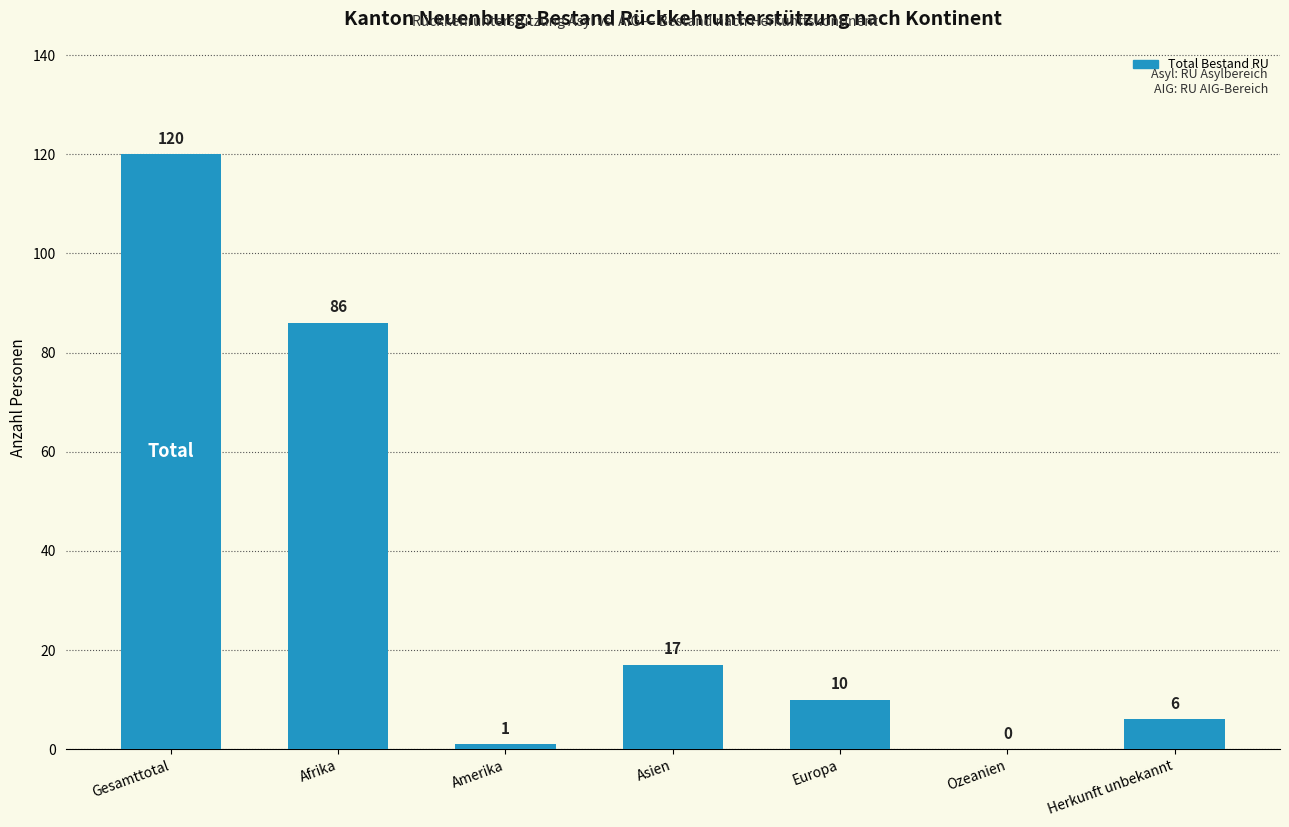

Which label corresponds to the largest value in the chart?

Gesamttotal